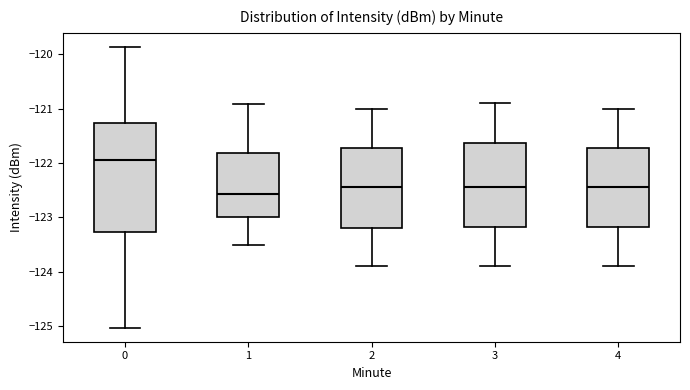

Which box has the lowest median line?

1